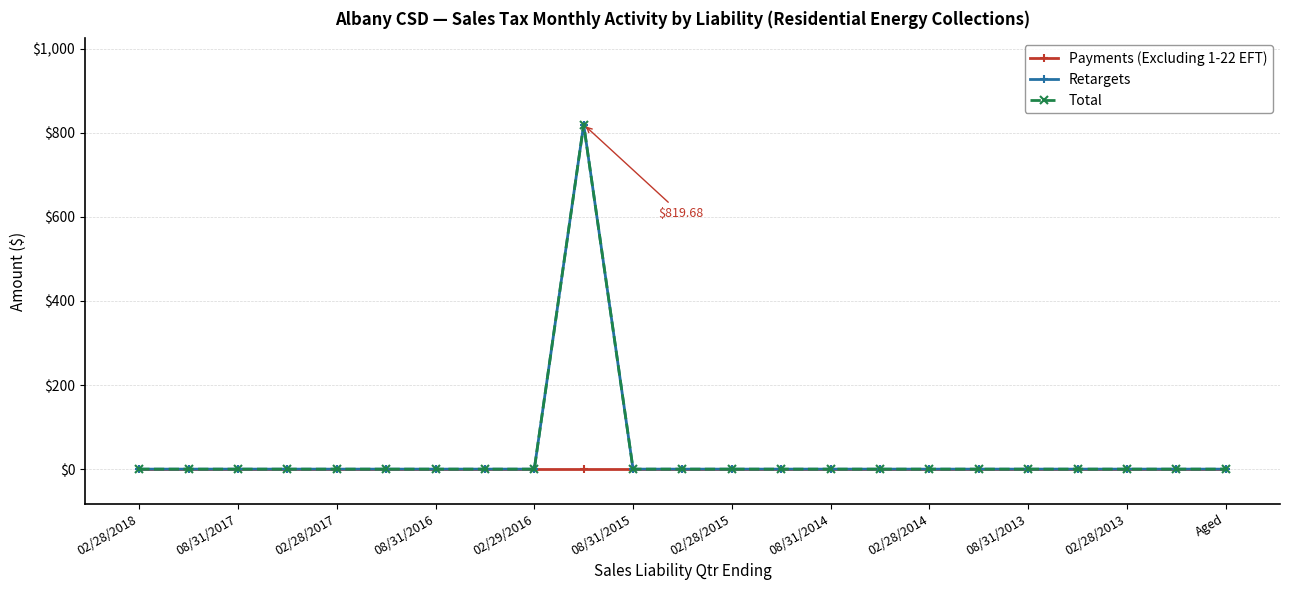

Does the chart have visible grid lines?

Yes